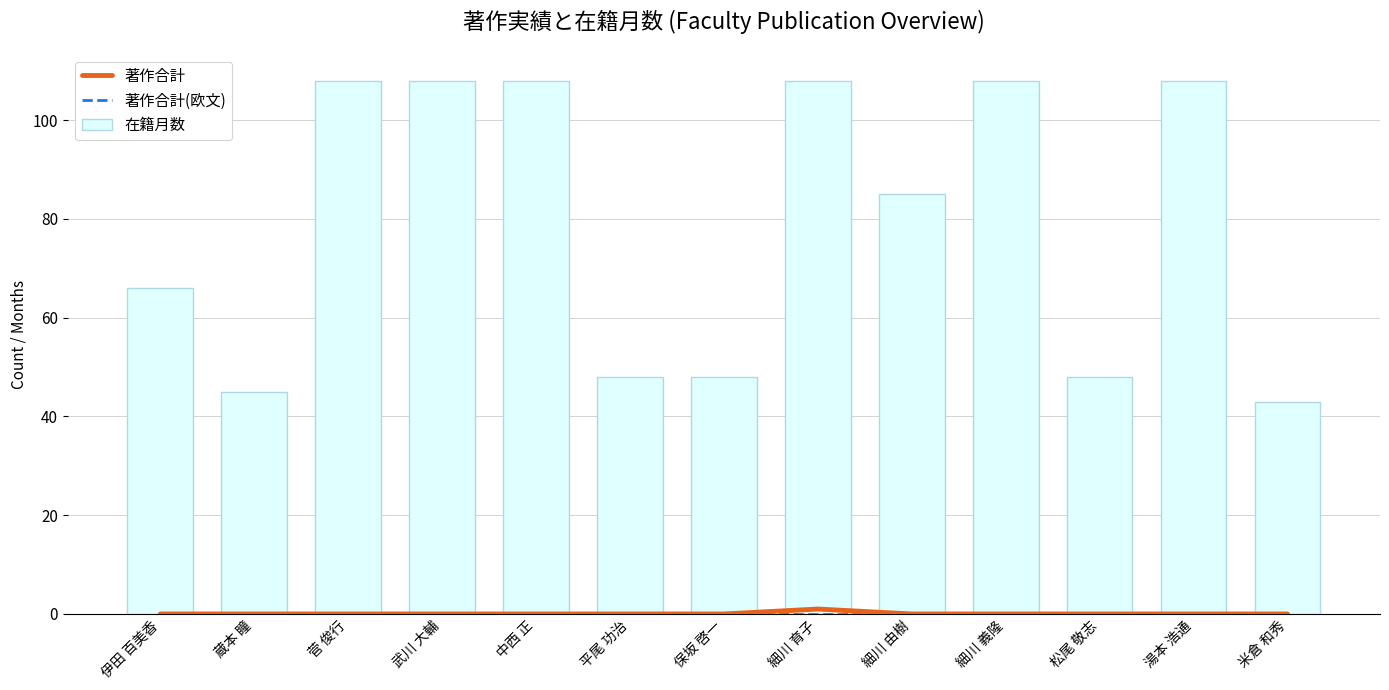

Reading right to left, what are all the values shown in this chart?

著作合計: 米倉 和秀=0	湯本 浩通=0	松尾 敬志=0	細川 義隆=0	細川 由樹=0	細川 育子=1	保坂 啓一=0	平尾 功治=0	中西 正=0	武川 大輔=0	菅 俊行=0	蔵本 瞳=0	伊田 百美香=0
著作合計(欧文): 米倉 和秀=0	湯本 浩通=0	松尾 敬志=0	細川 義隆=0	細川 由樹=0	細川 育子=0	保坂 啓一=0	平尾 功治=0	中西 正=0	武川 大輔=0	菅 俊行=0	蔵本 瞳=0	伊田 百美香=0
在籍月数: 米倉 和秀=43	湯本 浩通=108	松尾 敬志=48	細川 義隆=108	細川 由樹=85	細川 育子=108	保坂 啓一=48	平尾 功治=48	中西 正=108	武川 大輔=108	菅 俊行=108	蔵本 瞳=45	伊田 百美香=66